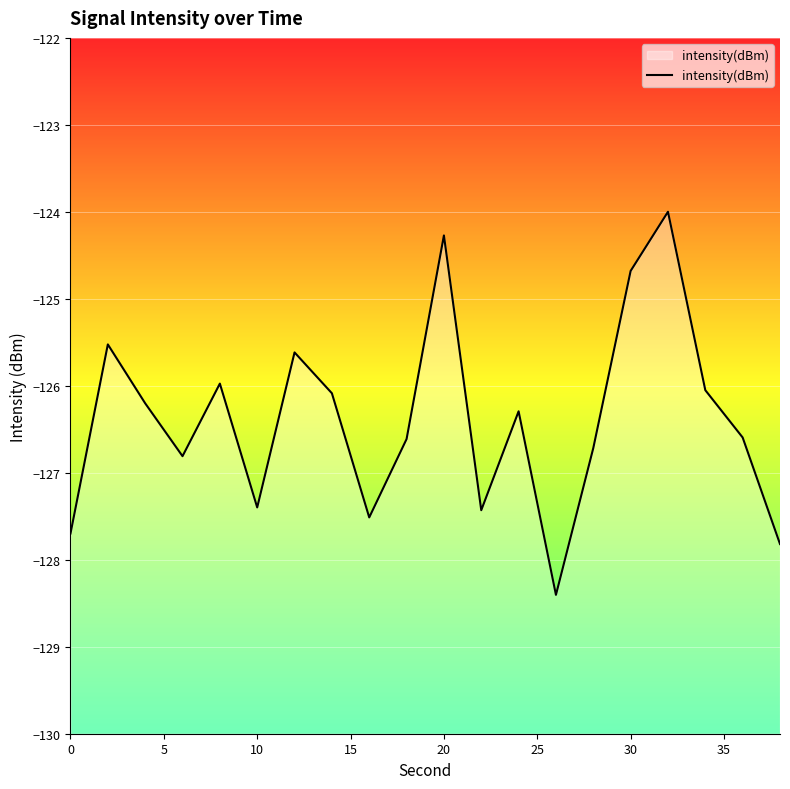

What is the average value?

-126.4